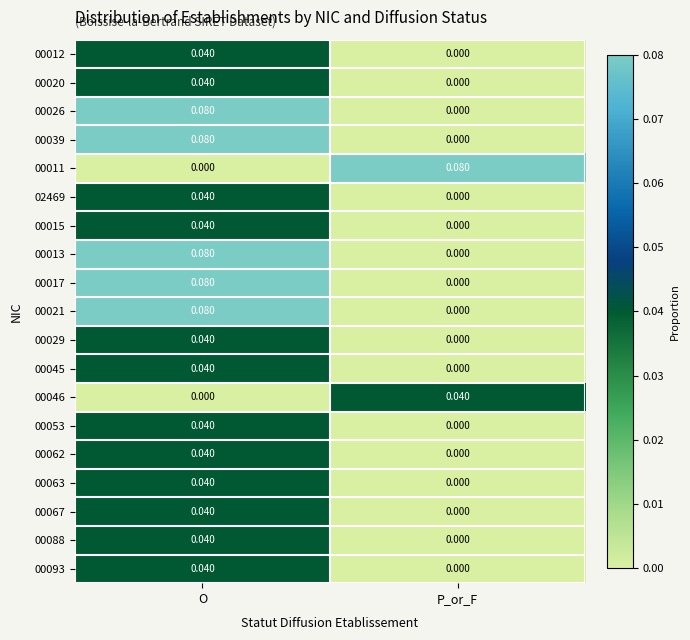

Which category has the highest value in the 00067 series?

O